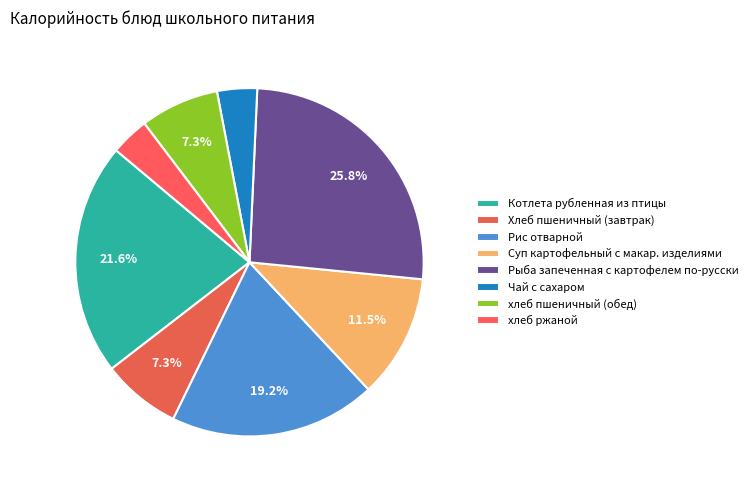

Combined, do Хлеб пшеничный (завтрак) and хлеб ржаной account for over 50%?

No